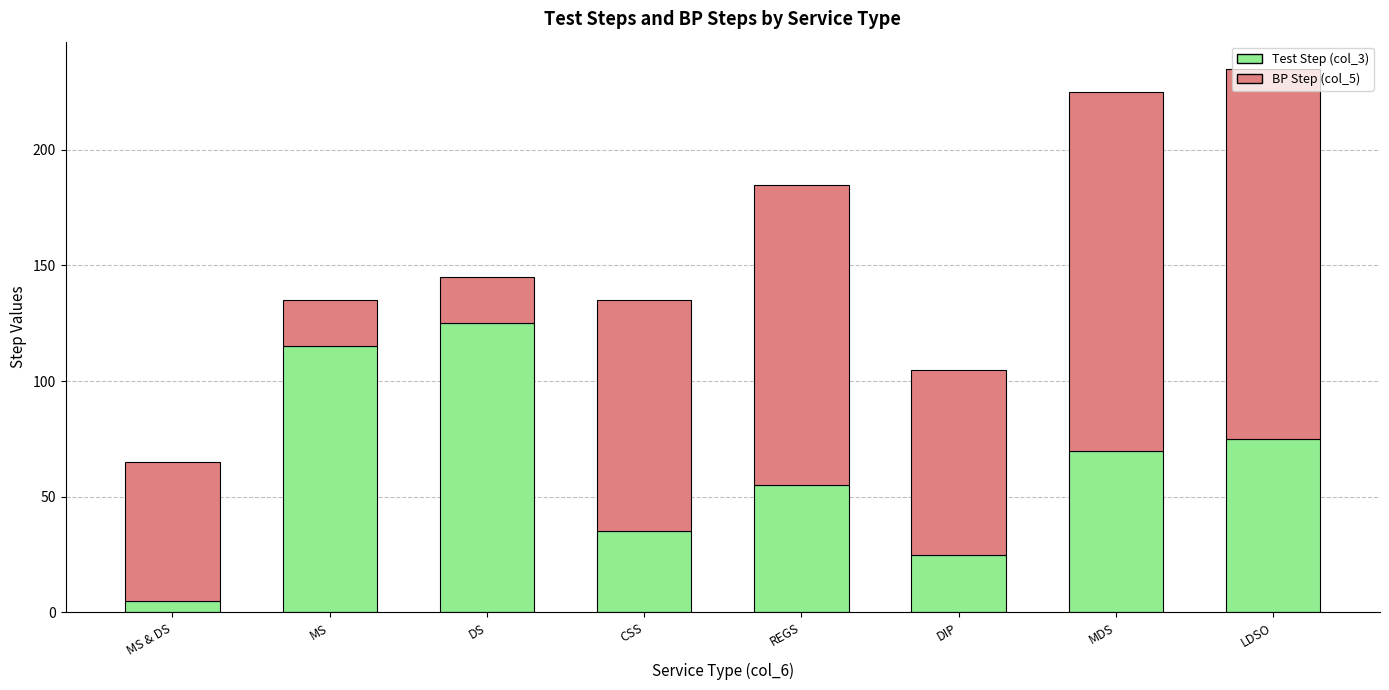

What is the total value across all series at MDS?

225